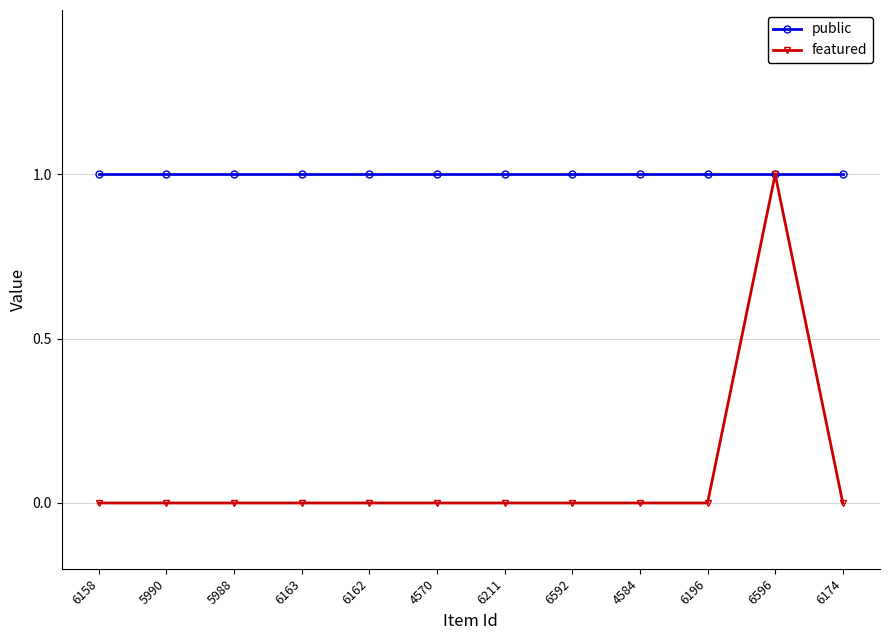

True or false: public has a value of 1 at 5990.

True